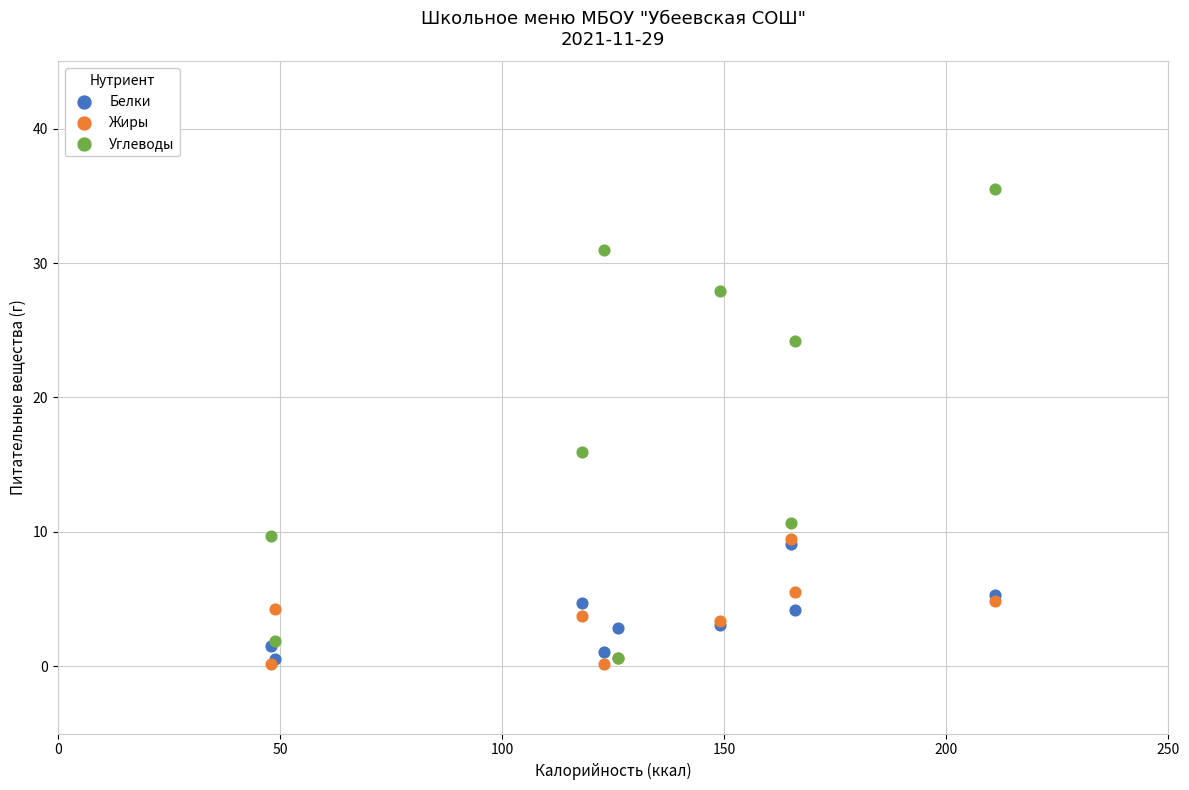

Across all series, what Y value is closest to 17?

16.0